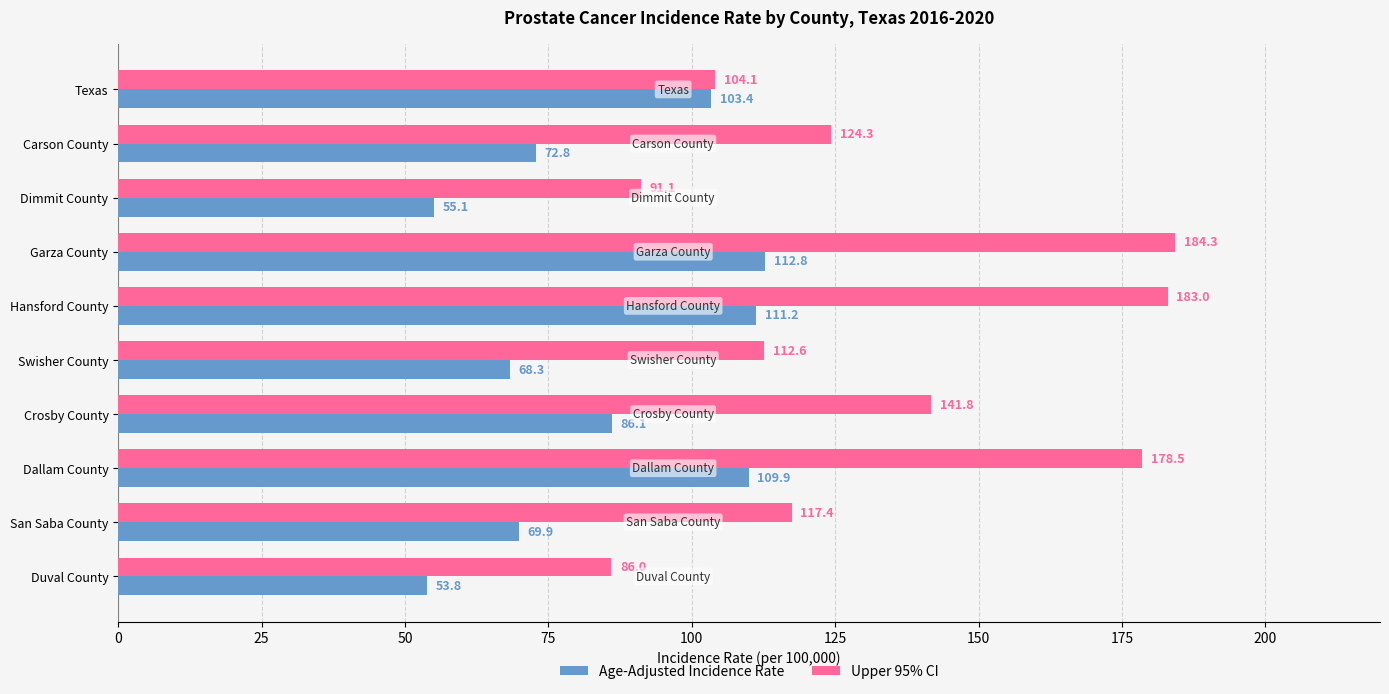

What are all the series names shown in the legend?

Age-Adjusted Incidence Rate, Upper 95% CI